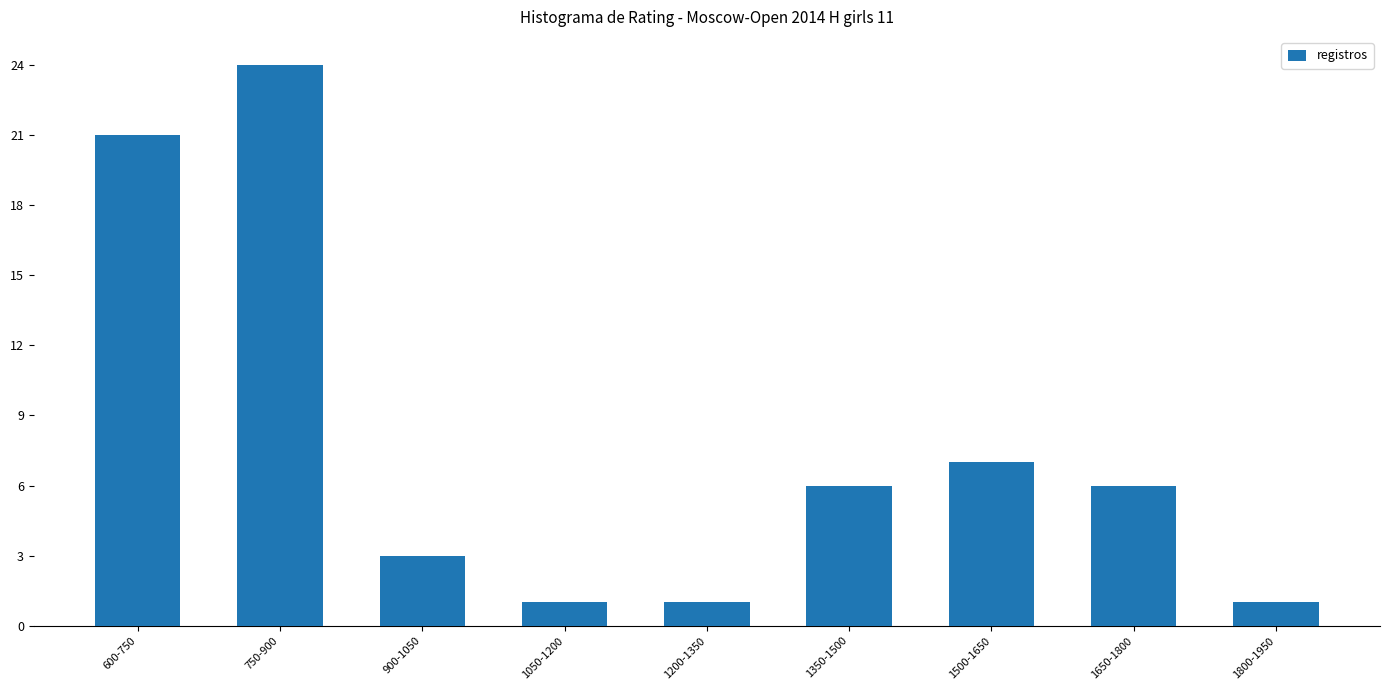

What is the value of the 8th bar from the left?

6